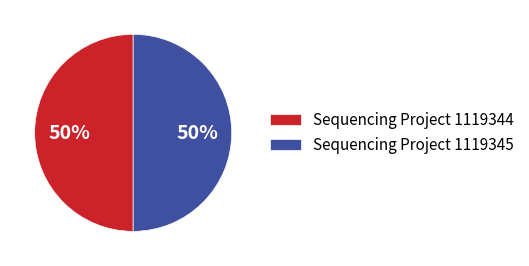

How many segments does this pie chart have?

2